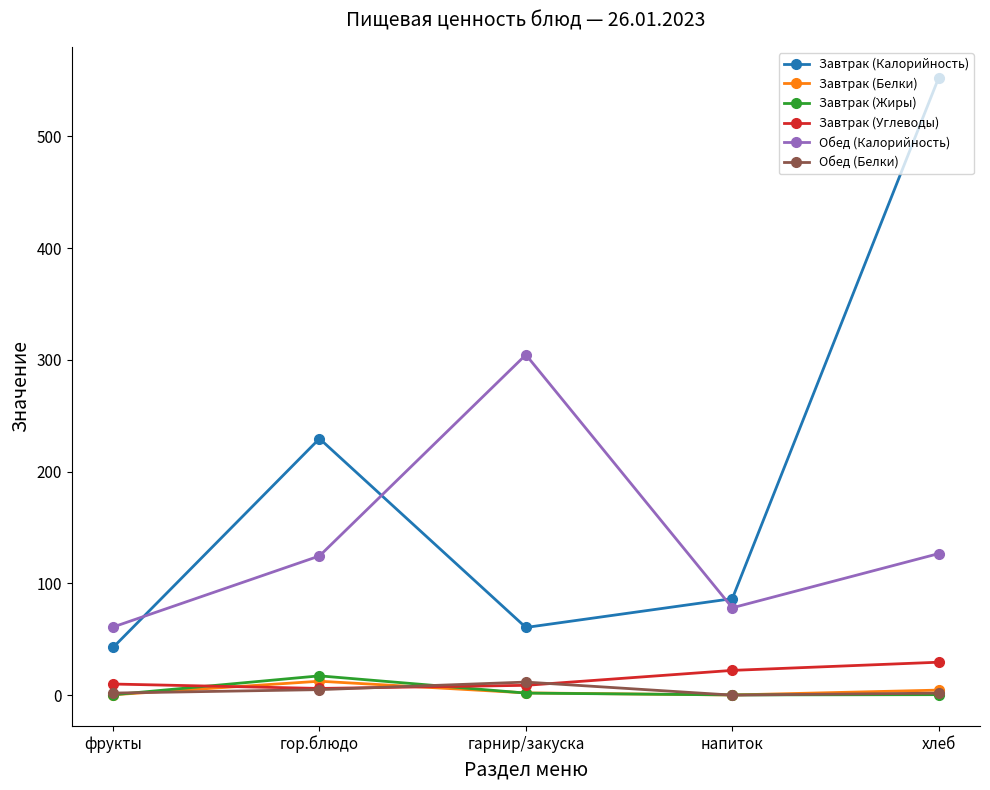

Which series has the largest range (max minus min)?

Завтрак (Калорийность)